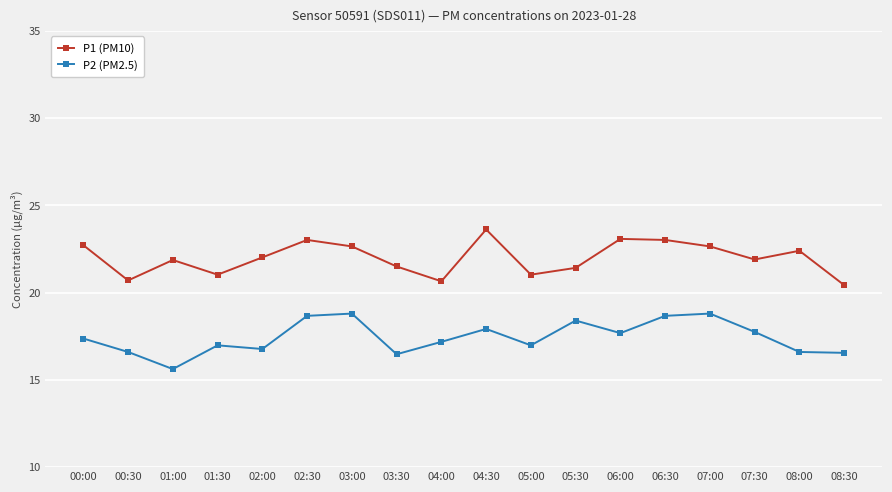

What is the label of the 3rd point from the right?

07:30